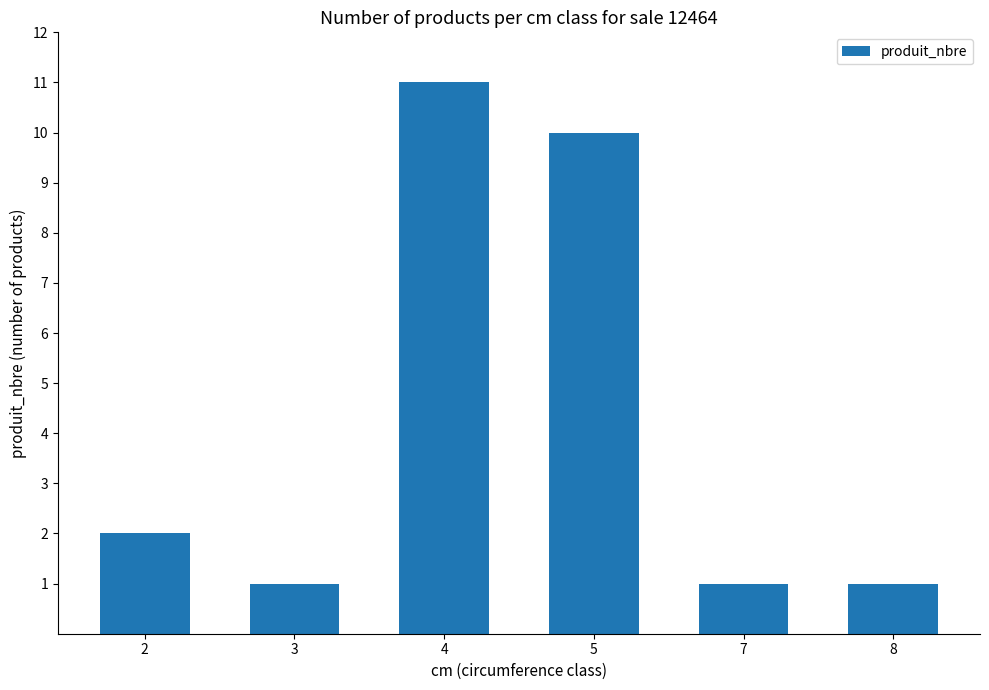

What is the difference between the second highest and second lowest values?

9